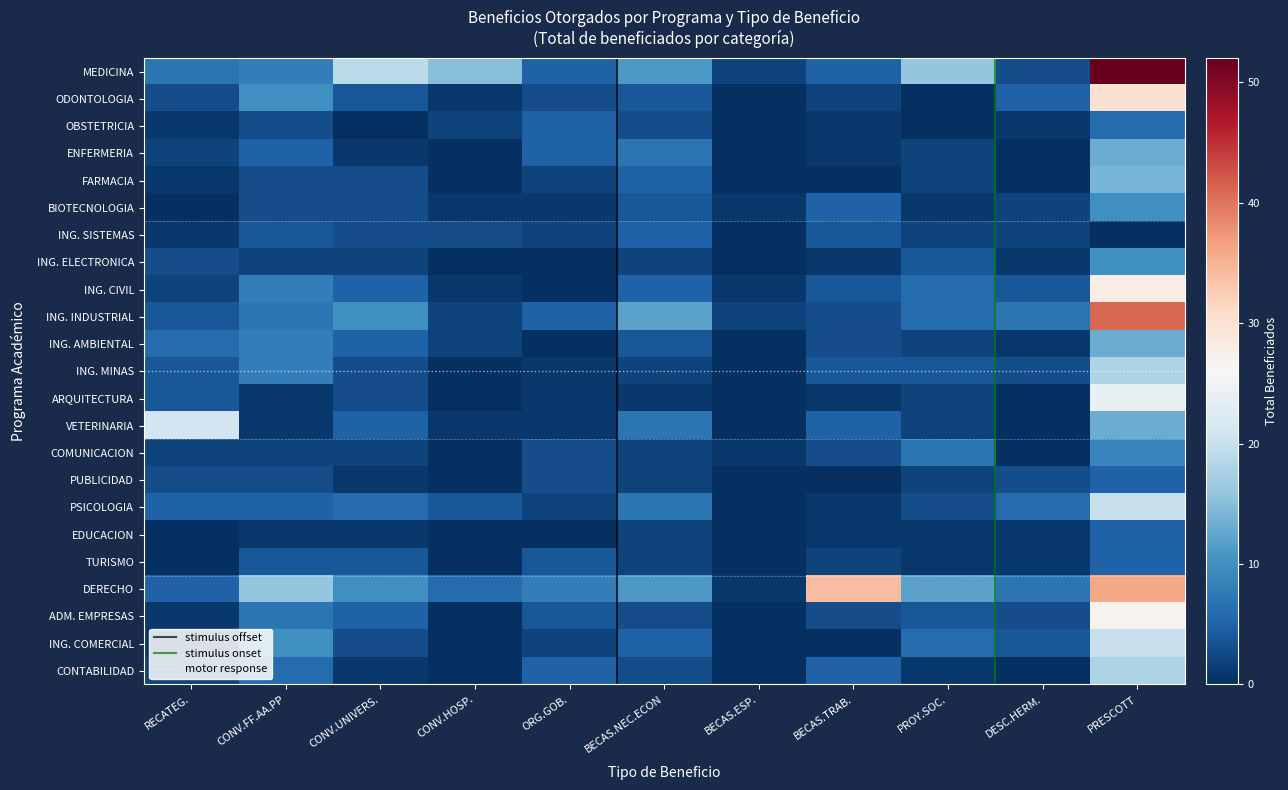

Is it true that TURISMO equals 1 at DESC.HERM.?

False